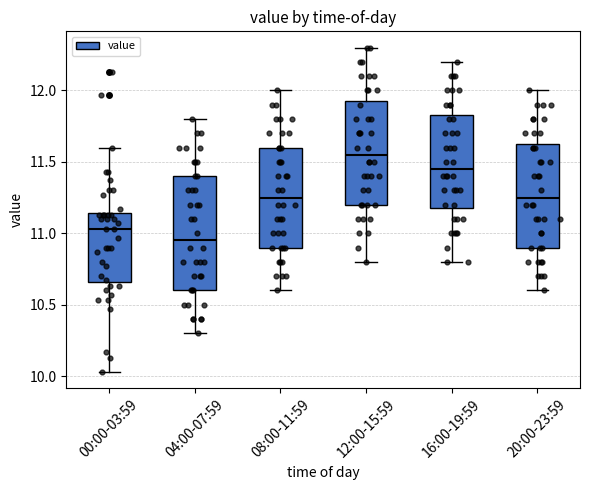

Reading left to right, read every box against the y-axis: the position of its median line, the range the box covers, and the ends of its whiskers. The values are not printed on the chart, so give them approximately, as read against the axis.

00:00-03:59: median 11.05, box 10.65 to 11.15, whiskers 10.05 to 11.60
04:00-07:59: median 10.95, box 10.60 to 11.40, whiskers 10.30 to 11.80
08:00-11:59: median 11.25, box 10.90 to 11.60, whiskers 10.60 to 12.00
12:00-15:59: median 11.55, box 11.20 to 11.95, whiskers 10.80 to 12.30
16:00-19:59: median 11.45, box 11.20 to 11.85, whiskers 10.80 to 12.20
20:00-23:59: median 11.25, box 10.90 to 11.65, whiskers 10.60 to 12.00